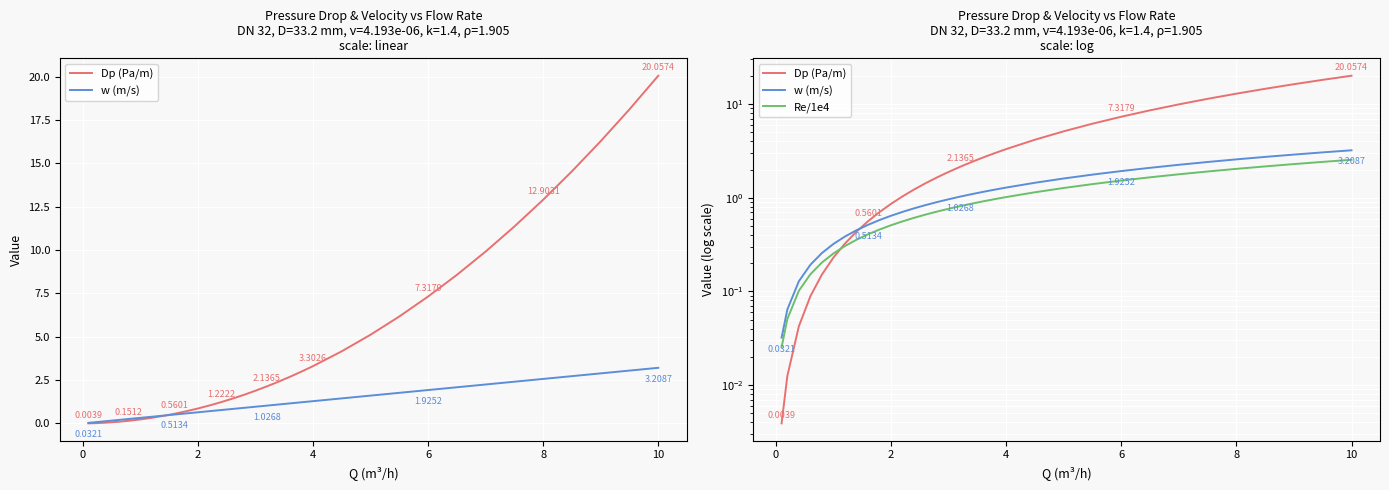

True or false: Re/1e4 and w (m/s) intersect in this chart.

False